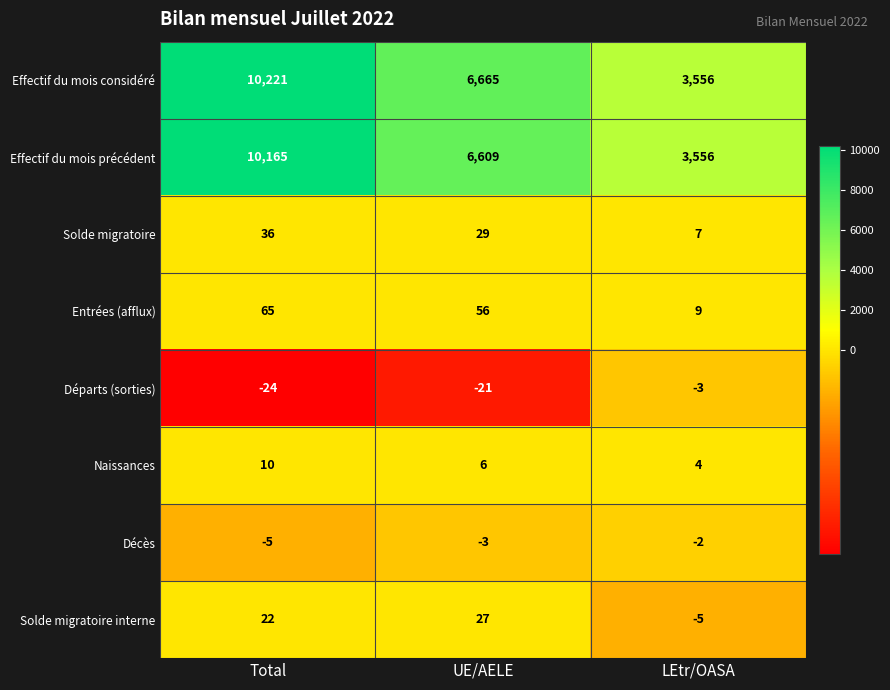

What is the spread (max minus min) of values at Total?

10245